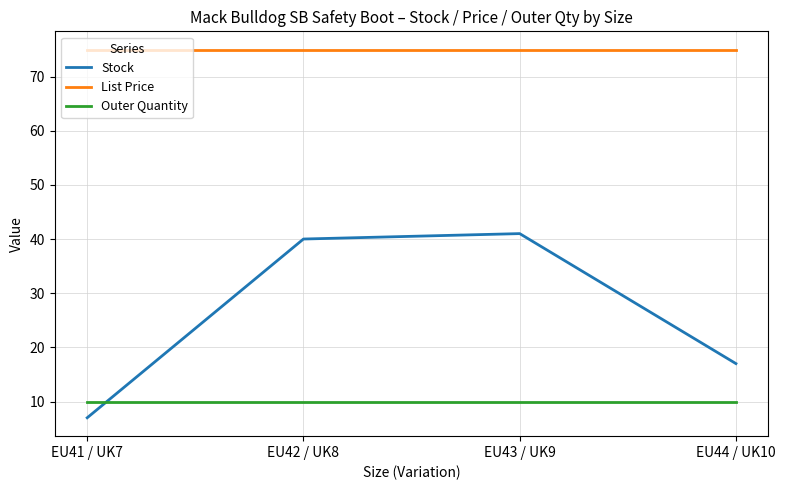

True or false: Outer Quantity and List Price intersect in this chart.

False